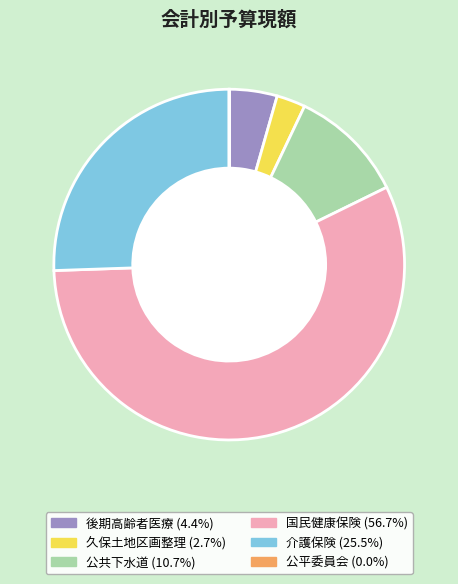

Combined, do 国民健康保険 and 久保土地区画整理 account for over 50%?

Yes